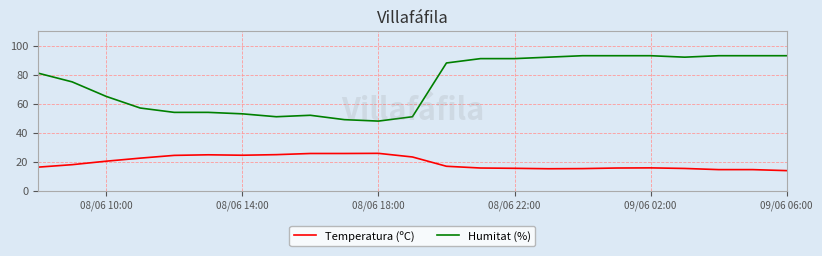

True or false: Humitat (%) and Temperatura (ºC) cross at least once.

False